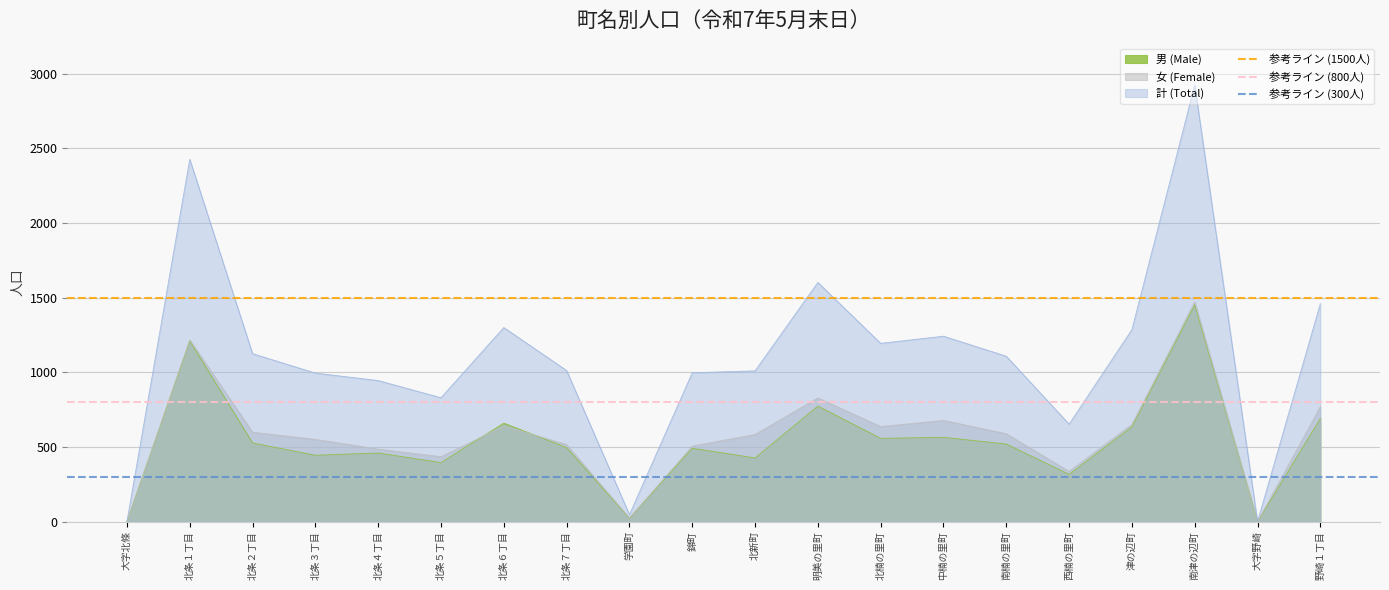

How many lines are shown in the chart?

3